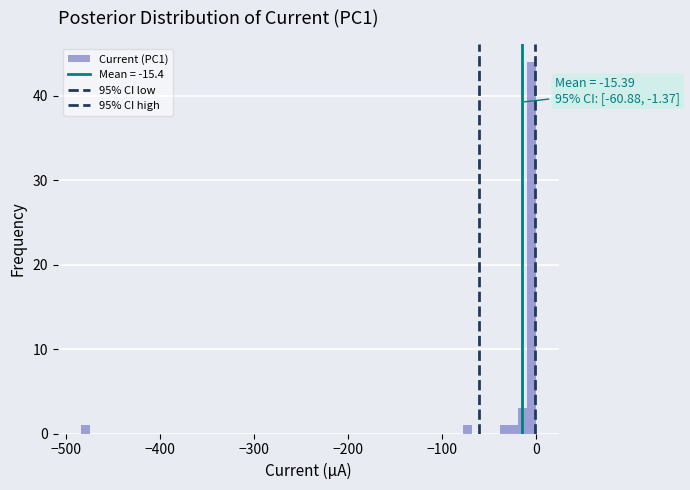

Around what value on the x-axis is the tallest bar? Give the approximate position of its centre, as read against the axis.

0